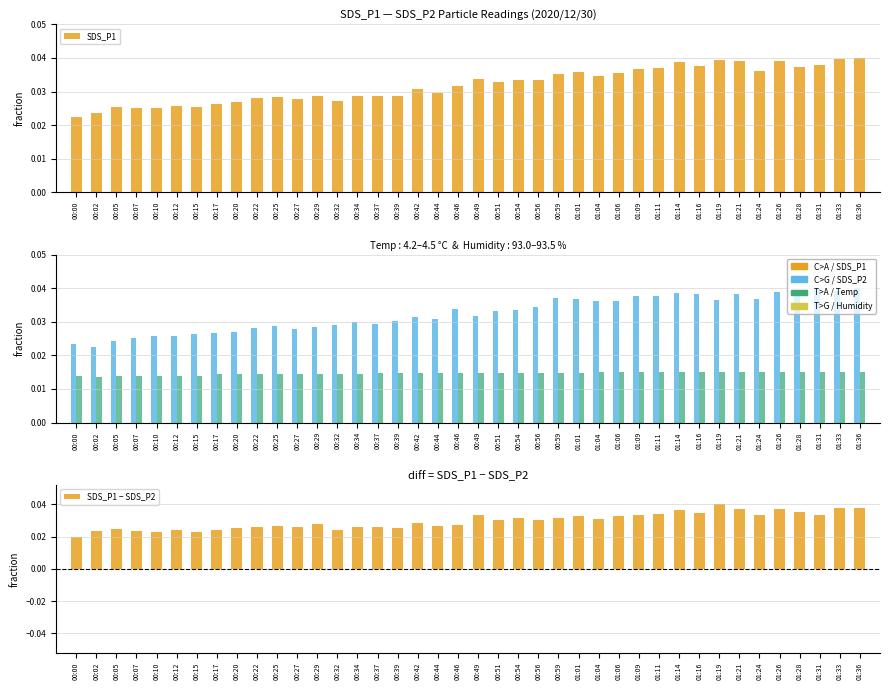

Which label corresponds to the smallest value in the chart?

00:02